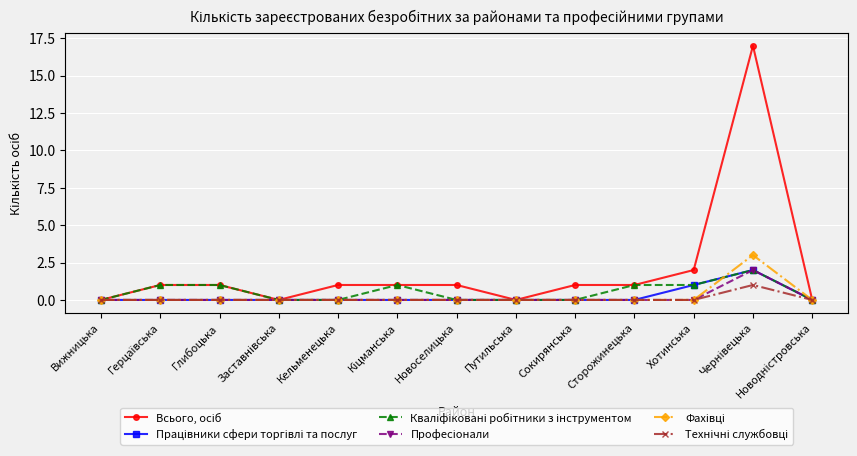

List the labels in order of Фахівці value, largest first.

Чернівецька, Вижницька, Герцаївська, Глибоцька, Заставнівська, Кельменецька, Кіцманська, Новоселицька, Путильська, Сокирянська, Сторожинецька, Хотинська, Новодністровська